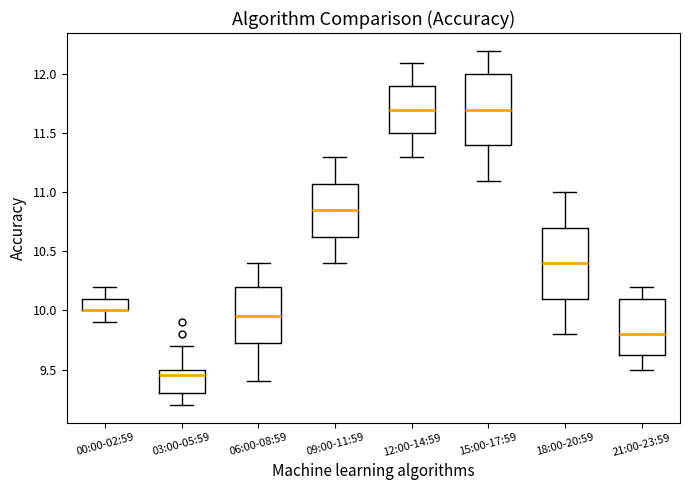

Reading left to right, read every box against the y-axis: the position of its median line, the range the box covers, and the ends of its whiskers. The values are not printed on the chart, so give them approximately, as read against the axis.

00:00-02:59: median 10.00 (drawn on the box's lower edge), box 10.00 to 10.10, whiskers 9.90 to 10.20
03:00-05:59: median 9.45, box 9.30 to 9.50, whiskers 9.20 to 9.70
06:00-08:59: median 9.95, box 9.75 to 10.20, whiskers 9.40 to 10.40
09:00-11:59: median 10.85, box 10.65 to 11.10, whiskers 10.40 to 11.30
12:00-14:59: median 11.70, box 11.50 to 11.90, whiskers 11.30 to 12.10
15:00-17:59: median 11.70, box 11.40 to 12.00, whiskers 11.10 to 12.20
18:00-20:59: median 10.40, box 10.10 to 10.70, whiskers 9.80 to 11.00
21:00-23:59: median 9.80, box 9.65 to 10.10, whiskers 9.50 to 10.20